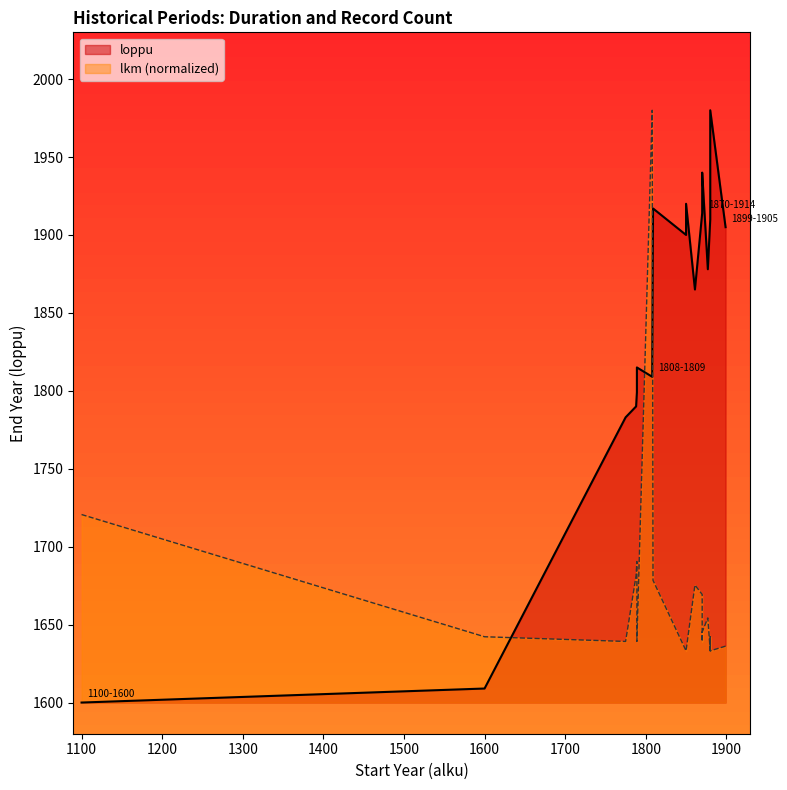

What is the label of the 8th point from the left?

1809-1917